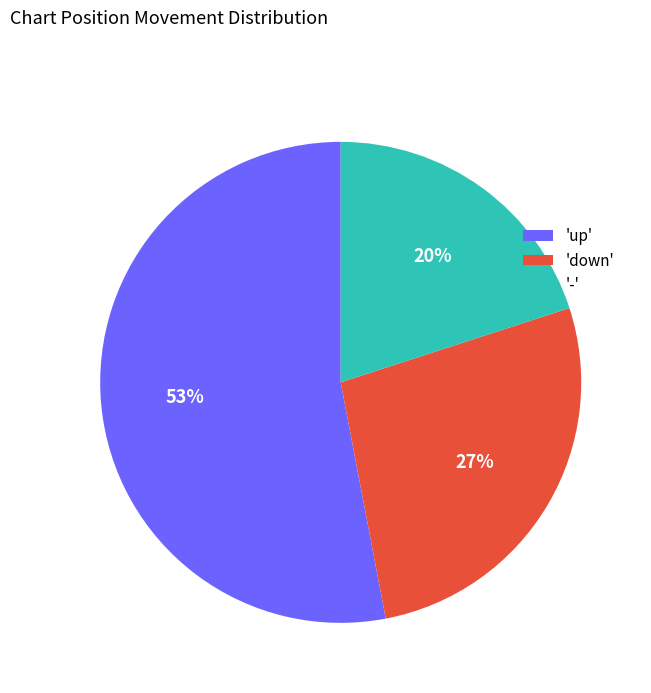

How many segments does this pie chart have?

3